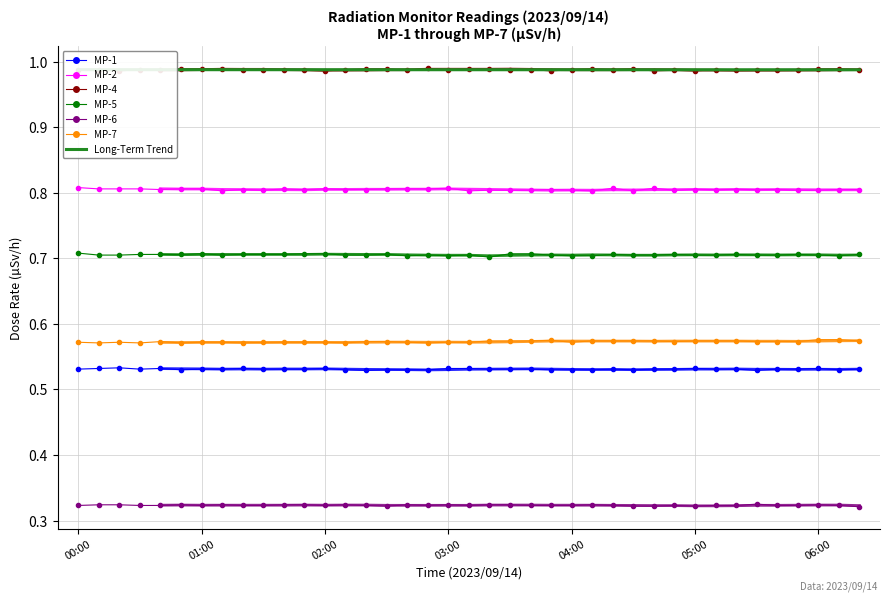

Reading right to left, extract all data points from this chart.

MP-1: 06:20=0.5	06:10=0.5	06:00=0.5	05:50=0.5	05:40=0.5	05:30=0.5	05:20=0.5	05:10=0.5	05:00=0.5	04:50=0.5	04:40=0.5	04:30=0.5	04:20=0.5	04:10=0.5	04:00=0.5	03:50=0.5	03:40=0.5	03:30=0.5	03:20=0.5	03:10=0.5	03:00=0.5	02:50=0.5	02:40=0.5	02:30=0.5	02:20=0.5	02:10=0.5	02:00=0.5	01:50=0.5	01:40=0.5	01:30=0.5	01:20=0.5	01:10=0.5	01:00=0.5	00:50=0.5	00:40=0.5	00:30=0.5	00:20=0.5	00:10=0.5	00:00=0.5
MP-2: 06:20=0.8	06:10=0.8	06:00=0.8	05:50=0.8	05:40=0.8	05:30=0.8	05:20=0.8	05:10=0.8	05:00=0.8	04:50=0.8	04:40=0.8	04:30=0.8	04:20=0.8	04:10=0.8	04:00=0.8	03:50=0.8	03:40=0.8	03:30=0.8	03:20=0.8	03:10=0.8	03:00=0.8	02:50=0.8	02:40=0.8	02:30=0.8	02:20=0.8	02:10=0.8	02:00=0.8	01:50=0.8	01:40=0.8	01:30=0.8	01:20=0.8	01:10=0.8	01:00=0.8	00:50=0.8	00:40=0.8	00:30=0.8	00:20=0.8	00:10=0.8	00:00=0.8
MP-4: 06:20=1.0	06:10=1.0	06:00=1.0	05:50=1.0	05:40=1.0	05:30=1.0	05:20=1.0	05:10=1.0	05:00=1.0	04:50=1.0	04:40=1.0	04:30=1.0	04:20=1.0	04:10=1.0	04:00=1.0	03:50=1.0	03:40=1.0	03:30=1.0	03:20=1.0	03:10=1.0	03:00=1.0	02:50=1.0	02:40=1.0	02:30=1.0	02:20=1.0	02:10=1.0	02:00=1.0	01:50=1.0	01:40=1.0	01:30=1.0	01:20=1.0	01:10=1.0	01:00=1.0	00:50=1.0	00:40=1.0	00:30=1.0	00:20=1.0	00:10=1.0	00:00=1.0
MP-5: 06:20=0.7	06:10=0.7	06:00=0.7	05:50=0.7	05:40=0.7	05:30=0.7	05:20=0.7	05:10=0.7	05:00=0.7	04:50=0.7	04:40=0.7	04:30=0.7	04:20=0.7	04:10=0.7	04:00=0.7	03:50=0.7	03:40=0.7	03:30=0.7	03:20=0.7	03:10=0.7	03:00=0.7	02:50=0.7	02:40=0.7	02:30=0.7	02:20=0.7	02:10=0.7	02:00=0.7	01:50=0.7	01:40=0.7	01:30=0.7	01:20=0.7	01:10=0.7	01:00=0.7	00:50=0.7	00:40=0.7	00:30=0.7	00:20=0.7	00:10=0.7	00:00=0.7
MP-6: 06:20=0.3	06:10=0.3	06:00=0.3	05:50=0.3	05:40=0.3	05:30=0.3	05:20=0.3	05:10=0.3	05:00=0.3	04:50=0.3	04:40=0.3	04:30=0.3	04:20=0.3	04:10=0.3	04:00=0.3	03:50=0.3	03:40=0.3	03:30=0.3	03:20=0.3	03:10=0.3	03:00=0.3	02:50=0.3	02:40=0.3	02:30=0.3	02:20=0.3	02:10=0.3	02:00=0.3	01:50=0.3	01:40=0.3	01:30=0.3	01:20=0.3	01:10=0.3	01:00=0.3	00:50=0.3	00:40=0.3	00:30=0.3	00:20=0.3	00:10=0.3	00:00=0.3
MP-7: 06:20=0.6	06:10=0.6	06:00=0.6	05:50=0.6	05:40=0.6	05:30=0.6	05:20=0.6	05:10=0.6	05:00=0.6	04:50=0.6	04:40=0.6	04:30=0.6	04:20=0.6	04:10=0.6	04:00=0.6	03:50=0.6	03:40=0.6	03:30=0.6	03:20=0.6	03:10=0.6	03:00=0.6	02:50=0.6	02:40=0.6	02:30=0.6	02:20=0.6	02:10=0.6	02:00=0.6	01:50=0.6	01:40=0.6	01:30=0.6	01:20=0.6	01:10=0.6	01:00=0.6	00:50=0.6	00:40=0.6	00:30=0.6	00:20=0.6	00:10=0.6	00:00=0.6